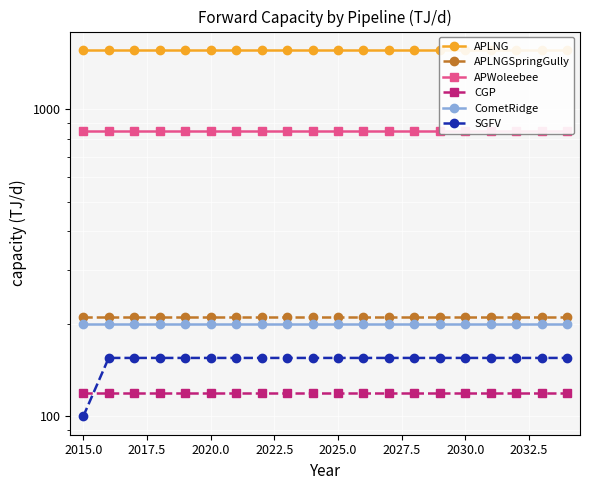

What is the minimum value shown in the chart?

100